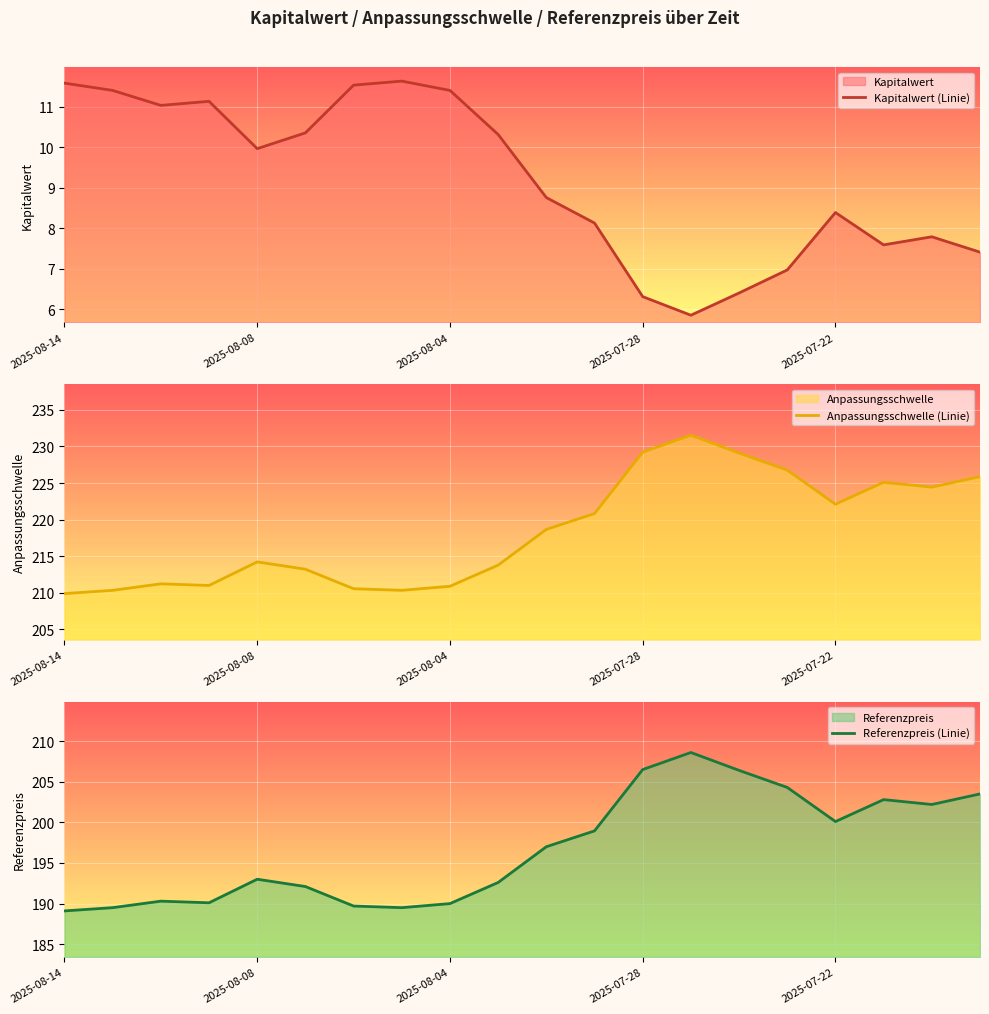

Which series has the largest total across all categories?

Anpassungsschwelle (Linie)